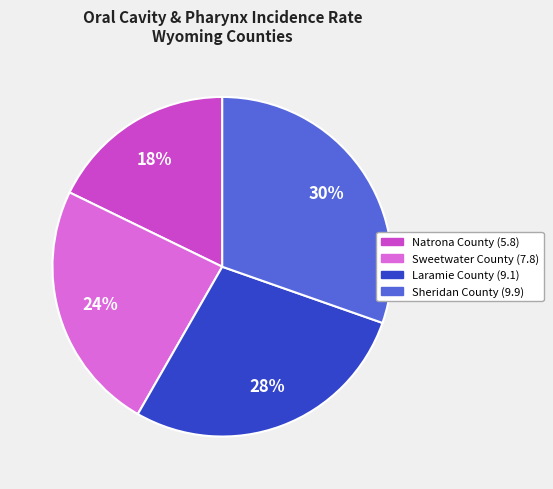

To the nearest percent, what is the average slice percentage?

25%